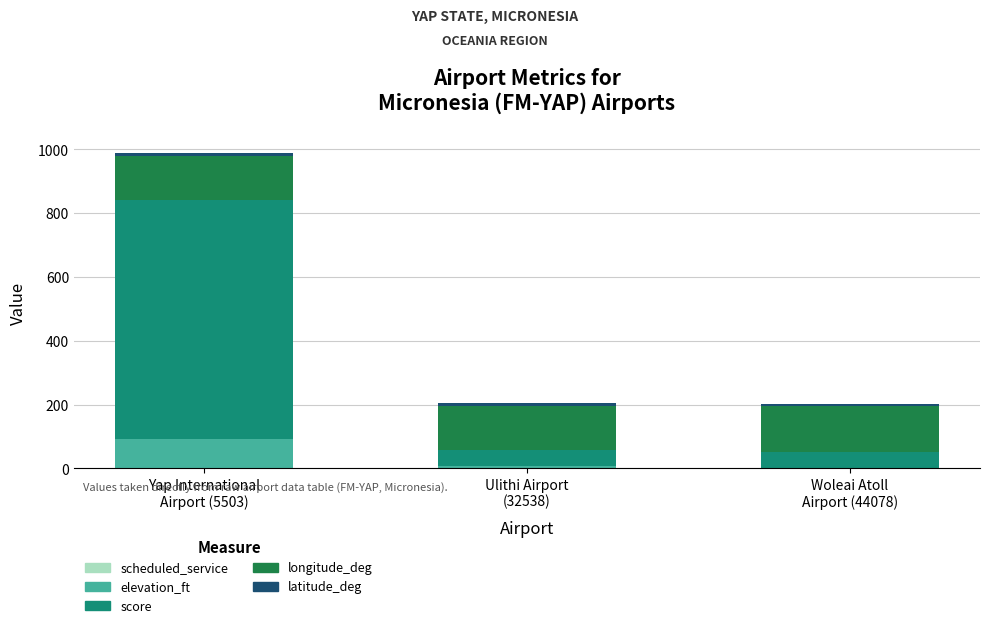

Does the chart contain stacked bars?

Yes